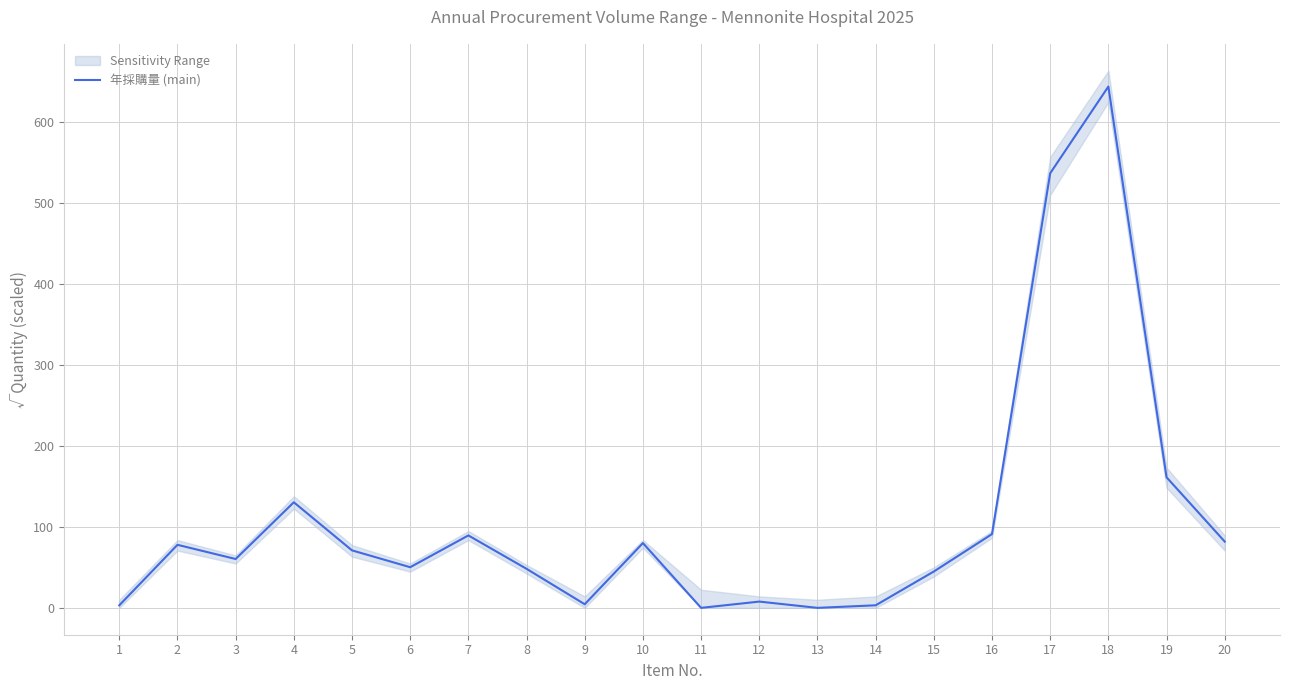

What is the greatest value displayed?

643.7